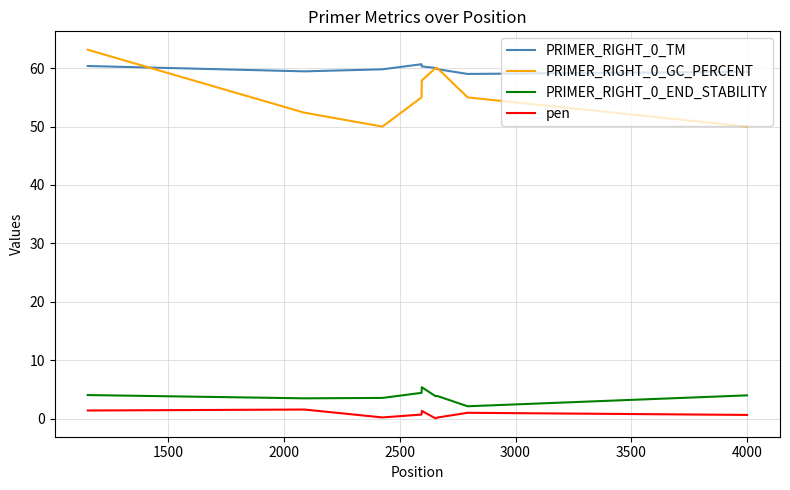

What is the greatest value displayed?

63.2